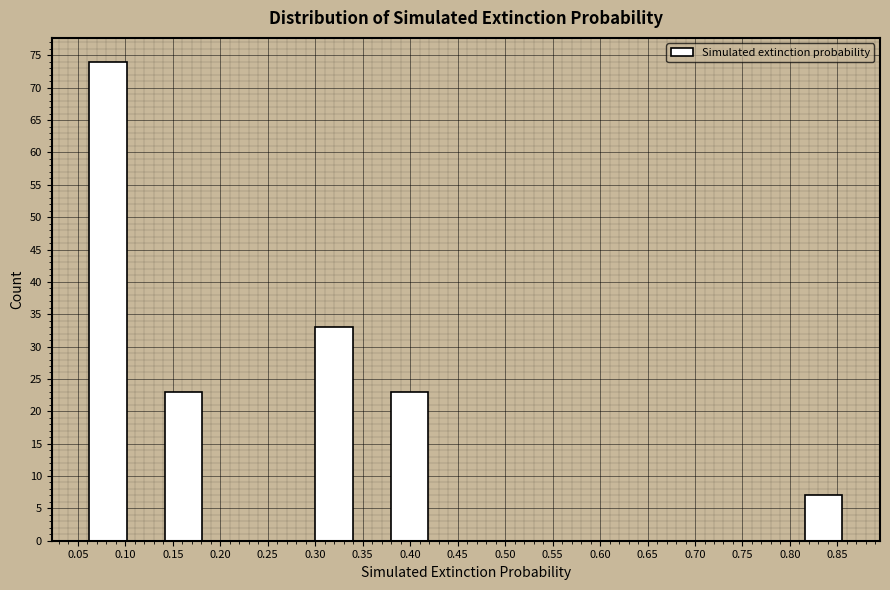

Reading left to right, transcribe this chart: for each bar, give the range it covers on the x-axis and its height. Neither the bar edges nor the heights are printed on the chart, so give them approximately, as read against the axes.

0.060 to 0.100: 74
0.100 to 0.140: 0
0.140 to 0.180: 23
0.180 to 0.220: 0
0.220 to 0.260: 0
0.260 to 0.300: 0
0.300 to 0.340: 33
0.340 to 0.380: 0
0.380 to 0.420: 23
0.420 to 0.460: 0
0.460 to 0.500: 0
0.500 to 0.540: 0
0.540 to 0.580: 0
0.580 to 0.615: 0
0.615 to 0.655: 0
0.655 to 0.695: 0
0.695 to 0.735: 0
0.735 to 0.775: 0
0.775 to 0.815: 0
0.815 to 0.855: 7